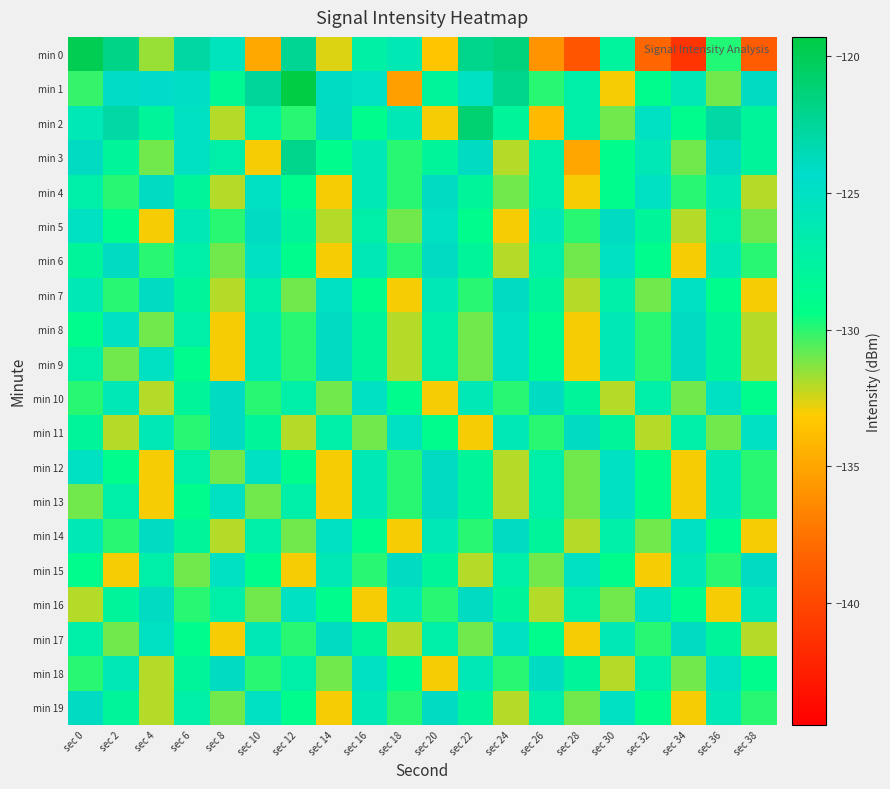

Reading right to left, extract all data points from this chart.

min 0: sec 38=-138.8	sec 36=-129.9	sec 34=-141.2	sec 32=-138.1	sec 30=-127.8	sec 28=-139.2	sec 26=-135.8	sec 24=-121.5	sec 22=-122.0	sec 20=-133.4	sec 18=-126.1	sec 16=-127.2	sec 14=-132.6	sec 12=-122.3	sec 10=-134.8	sec 8=-125.5	sec 6=-122.9	sec 4=-131.6	sec 2=-121.8	sec 0=-119.9
min 1: sec 38=-124.0	sec 36=-131.0	sec 34=-126.0	sec 32=-129.0	sec 30=-133.0	sec 28=-127.0	sec 26=-130.0	sec 24=-122.0	sec 22=-125.0	sec 20=-128.0	sec 18=-135.3	sec 16=-125.2	sec 14=-124.1	sec 12=-119.3	sec 10=-122.5	sec 8=-128.6	sec 6=-124.7	sec 4=-124.2	sec 2=-124.2	sec 0=-130.1
min 2: sec 38=-128.0	sec 36=-123.0	sec 34=-129.0	sec 32=-125.0	sec 30=-131.0	sec 28=-127.0	sec 26=-134.0	sec 24=-128.0	sec 22=-121.0	sec 20=-133.0	sec 18=-126.0	sec 16=-129.0	sec 14=-124.0	sec 12=-130.0	sec 10=-127.0	sec 8=-132.0	sec 6=-125.0	sec 4=-128.0	sec 2=-123.0	sec 0=-126.0
min 3: sec 38=-128.0	sec 36=-124.0	sec 34=-131.0	sec 32=-126.0	sec 30=-129.0	sec 28=-135.0	sec 26=-127.0	sec 24=-132.0	sec 22=-124.0	sec 20=-128.0	sec 18=-130.0	sec 16=-126.0	sec 14=-129.0	sec 12=-122.0	sec 10=-133.0	sec 8=-127.0	sec 6=-125.0	sec 4=-131.0	sec 2=-128.0	sec 0=-124.0
min 4: sec 38=-132.0	sec 36=-126.0	sec 34=-130.0	sec 32=-125.0	sec 30=-129.0	sec 28=-133.0	sec 26=-127.0	sec 24=-131.0	sec 22=-128.0	sec 20=-124.0	sec 18=-130.0	sec 16=-126.0	sec 14=-133.0	sec 12=-129.0	sec 10=-125.0	sec 8=-132.0	sec 6=-128.0	sec 4=-124.0	sec 2=-130.0	sec 0=-127.0
min 5: sec 38=-131.0	sec 36=-127.0	sec 34=-132.0	sec 32=-128.0	sec 30=-124.0	sec 28=-130.0	sec 26=-126.0	sec 24=-133.0	sec 22=-129.0	sec 20=-125.0	sec 18=-131.0	sec 16=-127.0	sec 14=-132.0	sec 12=-128.0	sec 10=-124.0	sec 8=-130.0	sec 6=-126.0	sec 4=-133.0	sec 2=-129.0	sec 0=-125.0
min 6: sec 38=-130.0	sec 36=-126.0	sec 34=-133.0	sec 32=-129.0	sec 30=-125.0	sec 28=-131.0	sec 26=-127.0	sec 24=-132.0	sec 22=-128.0	sec 20=-124.0	sec 18=-130.0	sec 16=-126.0	sec 14=-133.0	sec 12=-129.0	sec 10=-125.0	sec 8=-131.0	sec 6=-127.0	sec 4=-130.0	sec 2=-124.0	sec 0=-128.0
min 7: sec 38=-133.0	sec 36=-129.0	sec 34=-125.0	sec 32=-131.0	sec 30=-127.0	sec 28=-132.0	sec 26=-128.0	sec 24=-124.0	sec 22=-130.0	sec 20=-126.0	sec 18=-133.0	sec 16=-129.0	sec 14=-125.0	sec 12=-131.0	sec 10=-127.0	sec 8=-132.0	sec 6=-128.0	sec 4=-124.0	sec 2=-130.0	sec 0=-126.0
min 8: sec 38=-132.0	sec 36=-128.0	sec 34=-124.0	sec 32=-130.0	sec 30=-126.0	sec 28=-133.0	sec 26=-129.0	sec 24=-125.0	sec 22=-131.0	sec 20=-127.0	sec 18=-132.0	sec 16=-128.0	sec 14=-124.0	sec 12=-130.0	sec 10=-126.0	sec 8=-133.0	sec 6=-127.0	sec 4=-131.0	sec 2=-125.0	sec 0=-129.0
min 9: sec 38=-132.0	sec 36=-128.0	sec 34=-124.0	sec 32=-130.0	sec 30=-126.0	sec 28=-133.0	sec 26=-129.0	sec 24=-125.0	sec 22=-131.0	sec 20=-127.0	sec 18=-132.0	sec 16=-128.0	sec 14=-124.0	sec 12=-130.0	sec 10=-126.0	sec 8=-133.0	sec 6=-129.0	sec 4=-125.0	sec 2=-131.0	sec 0=-127.0
min 10: sec 38=-129.0	sec 36=-125.0	sec 34=-131.0	sec 32=-127.0	sec 30=-132.0	sec 28=-128.0	sec 26=-124.0	sec 24=-130.0	sec 22=-126.0	sec 20=-133.0	sec 18=-129.0	sec 16=-125.0	sec 14=-131.0	sec 12=-127.0	sec 10=-130.0	sec 8=-124.0	sec 6=-128.0	sec 4=-132.0	sec 2=-126.0	sec 0=-130.0
min 11: sec 38=-125.0	sec 36=-131.0	sec 34=-127.0	sec 32=-132.0	sec 30=-128.0	sec 28=-124.0	sec 26=-130.0	sec 24=-126.0	sec 22=-133.0	sec 20=-129.0	sec 18=-125.0	sec 16=-131.0	sec 14=-127.0	sec 12=-132.0	sec 10=-128.0	sec 8=-124.0	sec 6=-130.0	sec 4=-126.0	sec 2=-132.0	sec 0=-128.0
min 12: sec 38=-130.0	sec 36=-126.0	sec 34=-133.0	sec 32=-129.0	sec 30=-125.0	sec 28=-131.0	sec 26=-127.0	sec 24=-132.0	sec 22=-128.0	sec 20=-124.0	sec 18=-130.0	sec 16=-126.0	sec 14=-133.0	sec 12=-129.0	sec 10=-125.0	sec 8=-131.0	sec 6=-127.0	sec 4=-133.0	sec 2=-129.0	sec 0=-125.0
min 13: sec 38=-130.0	sec 36=-126.0	sec 34=-133.0	sec 32=-129.0	sec 30=-125.0	sec 28=-131.0	sec 26=-127.0	sec 24=-132.0	sec 22=-128.0	sec 20=-124.0	sec 18=-130.0	sec 16=-126.0	sec 14=-133.0	sec 12=-127.0	sec 10=-131.0	sec 8=-125.0	sec 6=-129.0	sec 4=-133.0	sec 2=-127.0	sec 0=-131.0
min 14: sec 38=-133.0	sec 36=-129.0	sec 34=-125.0	sec 32=-131.0	sec 30=-127.0	sec 28=-132.0	sec 26=-128.0	sec 24=-124.0	sec 22=-130.0	sec 20=-126.0	sec 18=-133.0	sec 16=-129.0	sec 14=-125.0	sec 12=-131.0	sec 10=-127.0	sec 8=-132.0	sec 6=-128.0	sec 4=-124.0	sec 2=-130.0	sec 0=-126.0
min 15: sec 38=-124.0	sec 36=-130.0	sec 34=-126.0	sec 32=-133.0	sec 30=-129.0	sec 28=-125.0	sec 26=-131.0	sec 24=-127.0	sec 22=-132.0	sec 20=-128.0	sec 18=-124.0	sec 16=-130.0	sec 14=-126.0	sec 12=-133.0	sec 10=-129.0	sec 8=-125.0	sec 6=-131.0	sec 4=-127.0	sec 2=-133.0	sec 0=-129.0
min 16: sec 38=-126.0	sec 36=-133.0	sec 34=-129.0	sec 32=-125.0	sec 30=-131.0	sec 28=-127.0	sec 26=-132.0	sec 24=-128.0	sec 22=-124.0	sec 20=-130.0	sec 18=-126.0	sec 16=-133.0	sec 14=-129.0	sec 12=-125.0	sec 10=-131.0	sec 8=-127.0	sec 6=-130.0	sec 4=-124.0	sec 2=-128.0	sec 0=-132.0
min 17: sec 38=-132.0	sec 36=-128.0	sec 34=-124.0	sec 32=-130.0	sec 30=-126.0	sec 28=-133.0	sec 26=-129.0	sec 24=-125.0	sec 22=-131.0	sec 20=-127.0	sec 18=-132.0	sec 16=-128.0	sec 14=-124.0	sec 12=-130.0	sec 10=-126.0	sec 8=-133.0	sec 6=-129.0	sec 4=-125.0	sec 2=-131.0	sec 0=-127.0
min 18: sec 38=-129.0	sec 36=-125.0	sec 34=-131.0	sec 32=-127.0	sec 30=-132.0	sec 28=-128.0	sec 26=-124.0	sec 24=-130.0	sec 22=-126.0	sec 20=-133.0	sec 18=-129.0	sec 16=-125.0	sec 14=-131.0	sec 12=-127.0	sec 10=-130.0	sec 8=-124.0	sec 6=-128.0	sec 4=-132.0	sec 2=-126.0	sec 0=-130.0
min 19: sec 38=-130.0	sec 36=-126.0	sec 34=-133.0	sec 32=-129.0	sec 30=-125.0	sec 28=-131.0	sec 26=-127.0	sec 24=-132.0	sec 22=-128.0	sec 20=-124.0	sec 18=-130.0	sec 16=-126.0	sec 14=-133.0	sec 12=-129.0	sec 10=-125.0	sec 8=-131.0	sec 6=-127.0	sec 4=-132.0	sec 2=-128.0	sec 0=-124.0